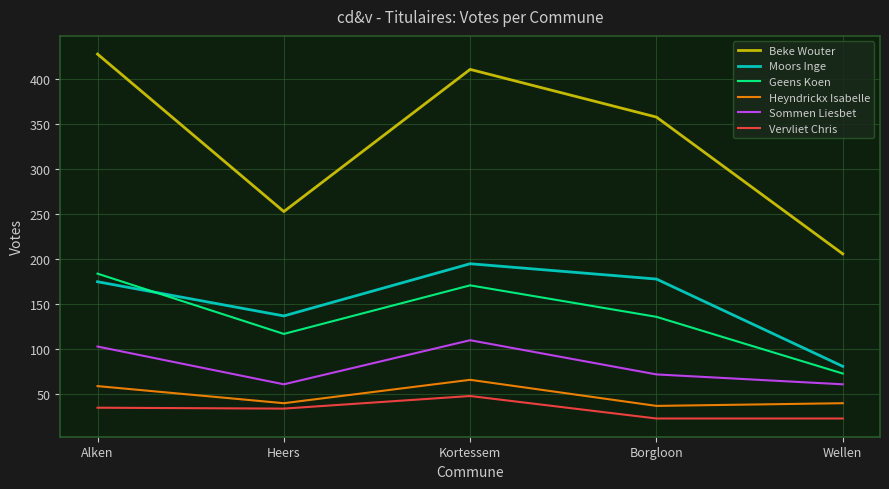

What is the average value of the Geens Koen series?

136